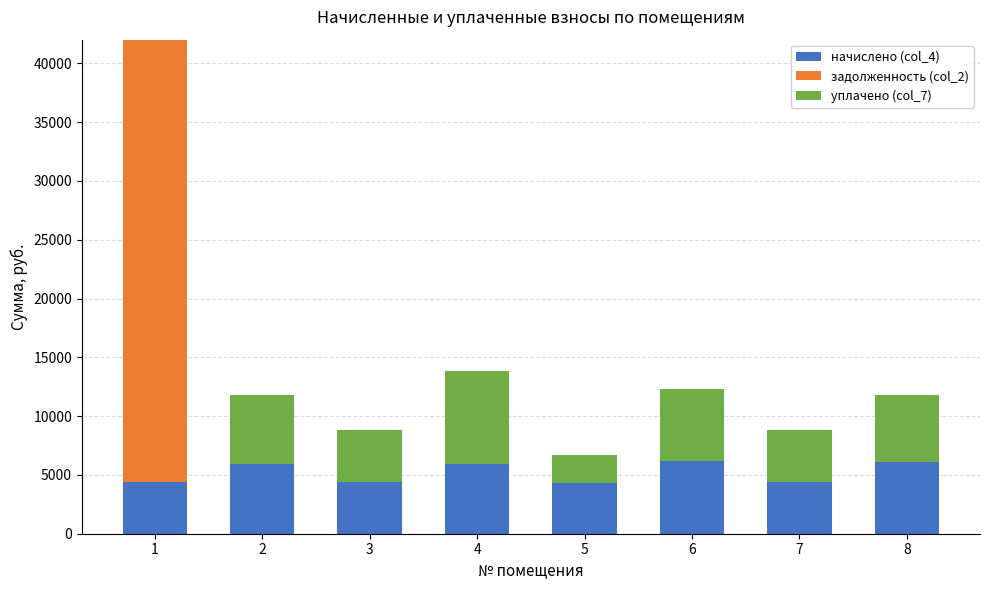

What is the total value across all series at 7?

8793.4